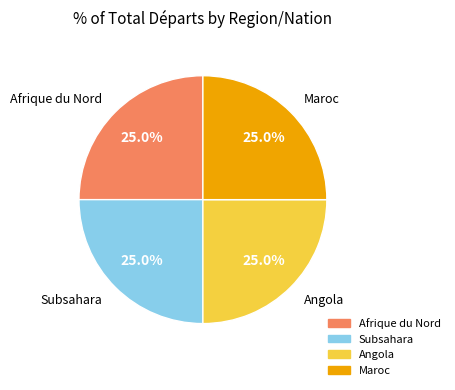

Does any single category account for the majority?

No